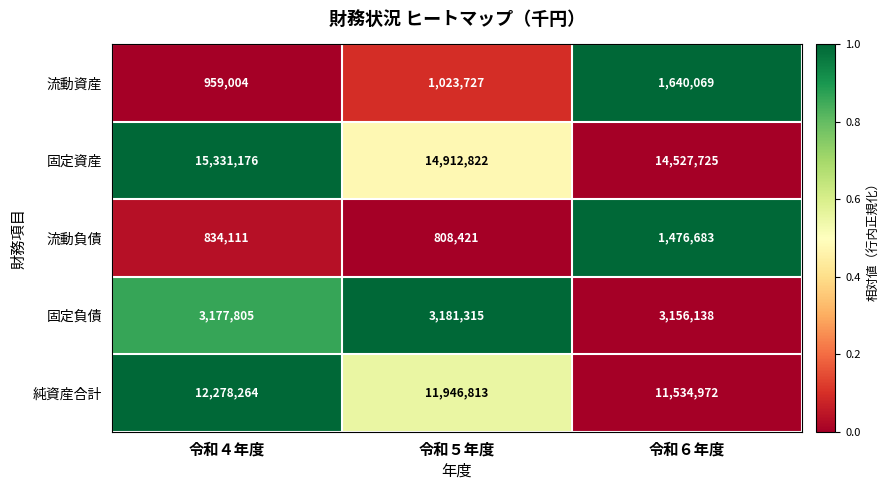

At which label does 純資産合計 reach its minimum?

令和６年度